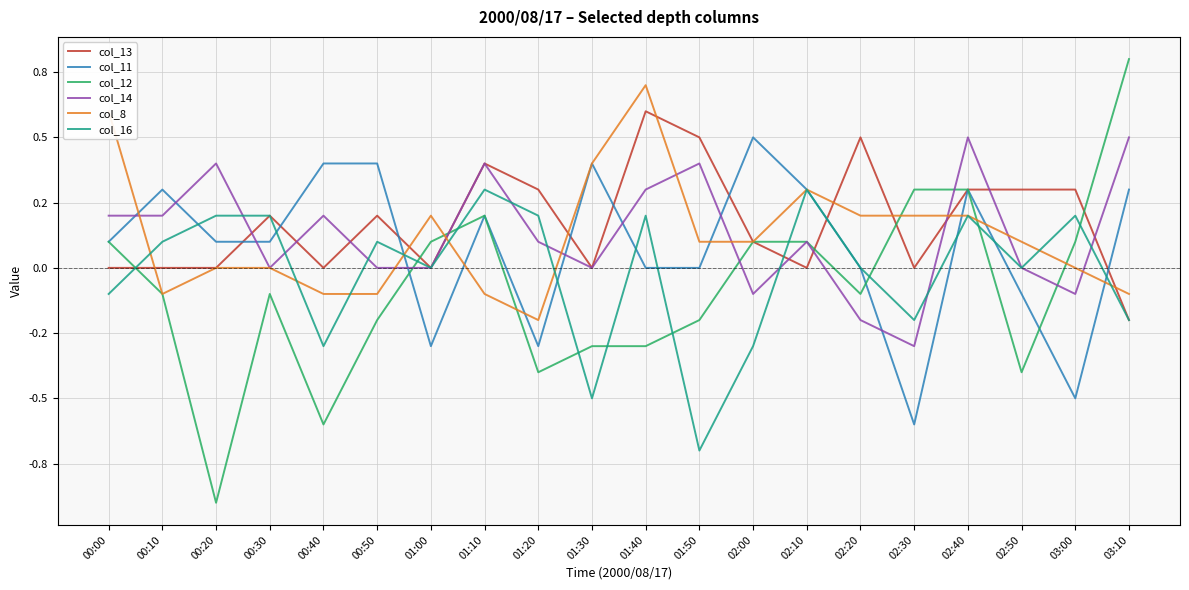

Reading left to right, list all the values displayed in this chart.

col_13: 0.0	0.0	-0.0	0.2	0.0	0.2	-0.0	0.4	0.3	0.0	0.6	0.5	0.1	-0.0	0.5	-0.0	0.3	0.3	0.3	-0.2
col_11: 0.1	0.3	0.1	0.1	0.4	0.4	-0.3	0.2	-0.3	0.4	-0.0	-0.0	0.5	0.3	-0.0	-0.6	0.3	-0.1	-0.5	0.3
col_12: 0.1	-0.1	-0.9	-0.1	-0.6	-0.2	0.1	0.2	-0.4	-0.3	-0.3	-0.2	0.1	0.1	-0.1	0.3	0.3	-0.4	0.1	0.8
col_14: 0.2	0.2	0.4	-0.0	0.2	-0.0	-0.0	0.4	0.1	0.0	0.3	0.4	-0.1	0.1	-0.2	-0.3	0.5	0.0	-0.1	0.5
col_8: 0.6	-0.1	0.0	-0.0	-0.1	-0.1	0.2	-0.1	-0.2	0.4	0.7	0.1	0.1	0.3	0.2	0.2	0.2	0.1	-0.0	-0.1
col_16: -0.1	0.1	0.2	0.2	-0.3	0.1	0.0	0.3	0.2	-0.5	0.2	-0.7	-0.3	0.3	-0.0	-0.2	0.2	-0.0	0.2	-0.2